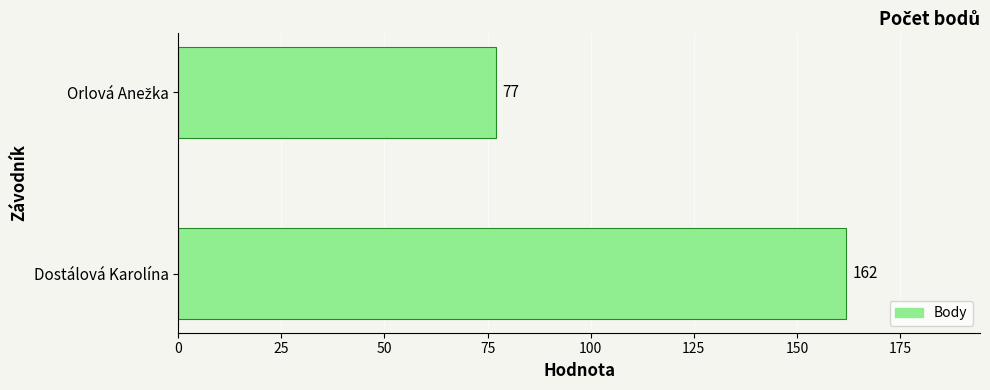

The chart shows a value of 162 at Dostálová Karolína. True or false?

True